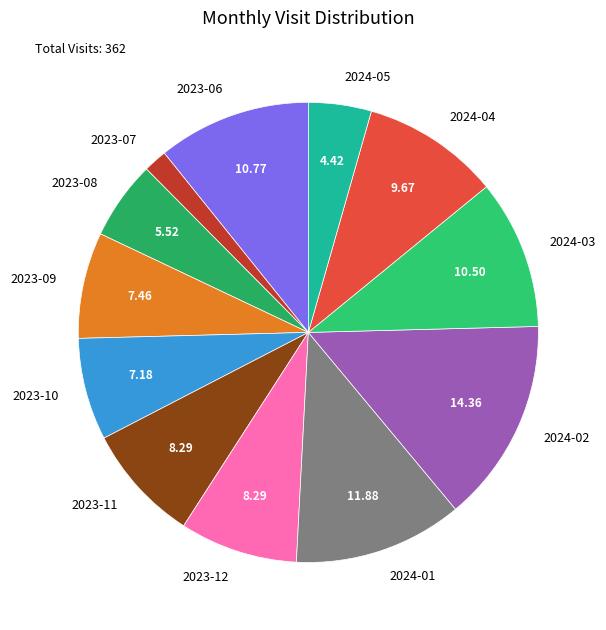

Do 2023-07 and 2024-05 together represent more than half of the pie?

No